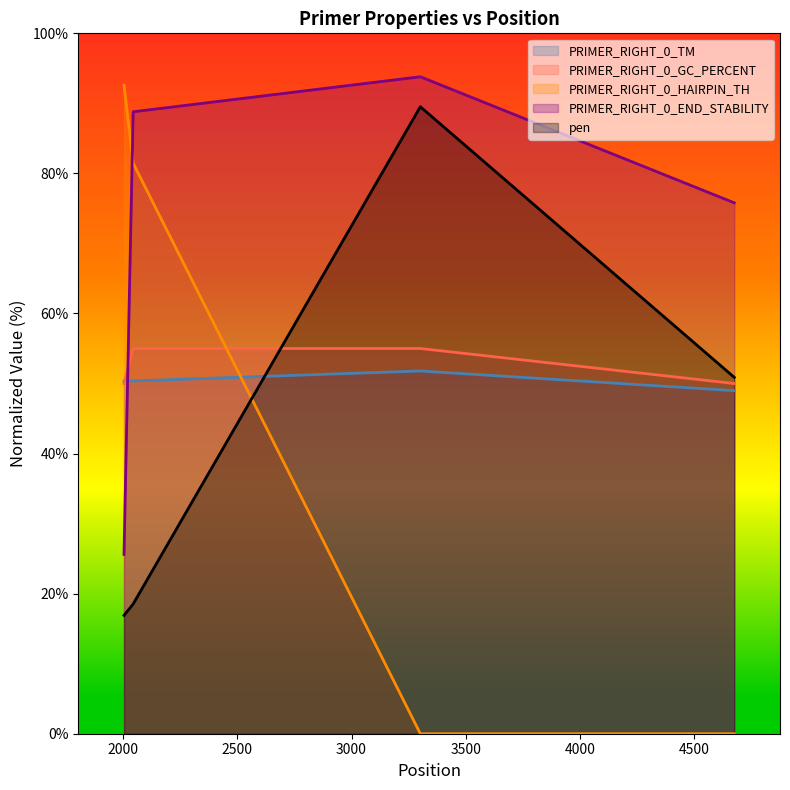

Reading left to right, extract all data points from this chart.

PRIMER_RIGHT_0_TM: 2005=50.3	2045=50.4	3301=51.8	4674=49.0
PRIMER_RIGHT_0_GC_PERCENT: 2005=50.0	2045=55.0	3301=55.0	4674=50.0
PRIMER_RIGHT_0_HAIRPIN_TH: 2005=92.6	2045=81.5	3301=0.0	4674=0.0
PRIMER_RIGHT_0_END_STABILITY: 2005=25.6	2045=88.8	3301=93.8	4674=75.8
pen_scaled: 2005=16.9	2045=18.5	3301=89.5	4674=50.9